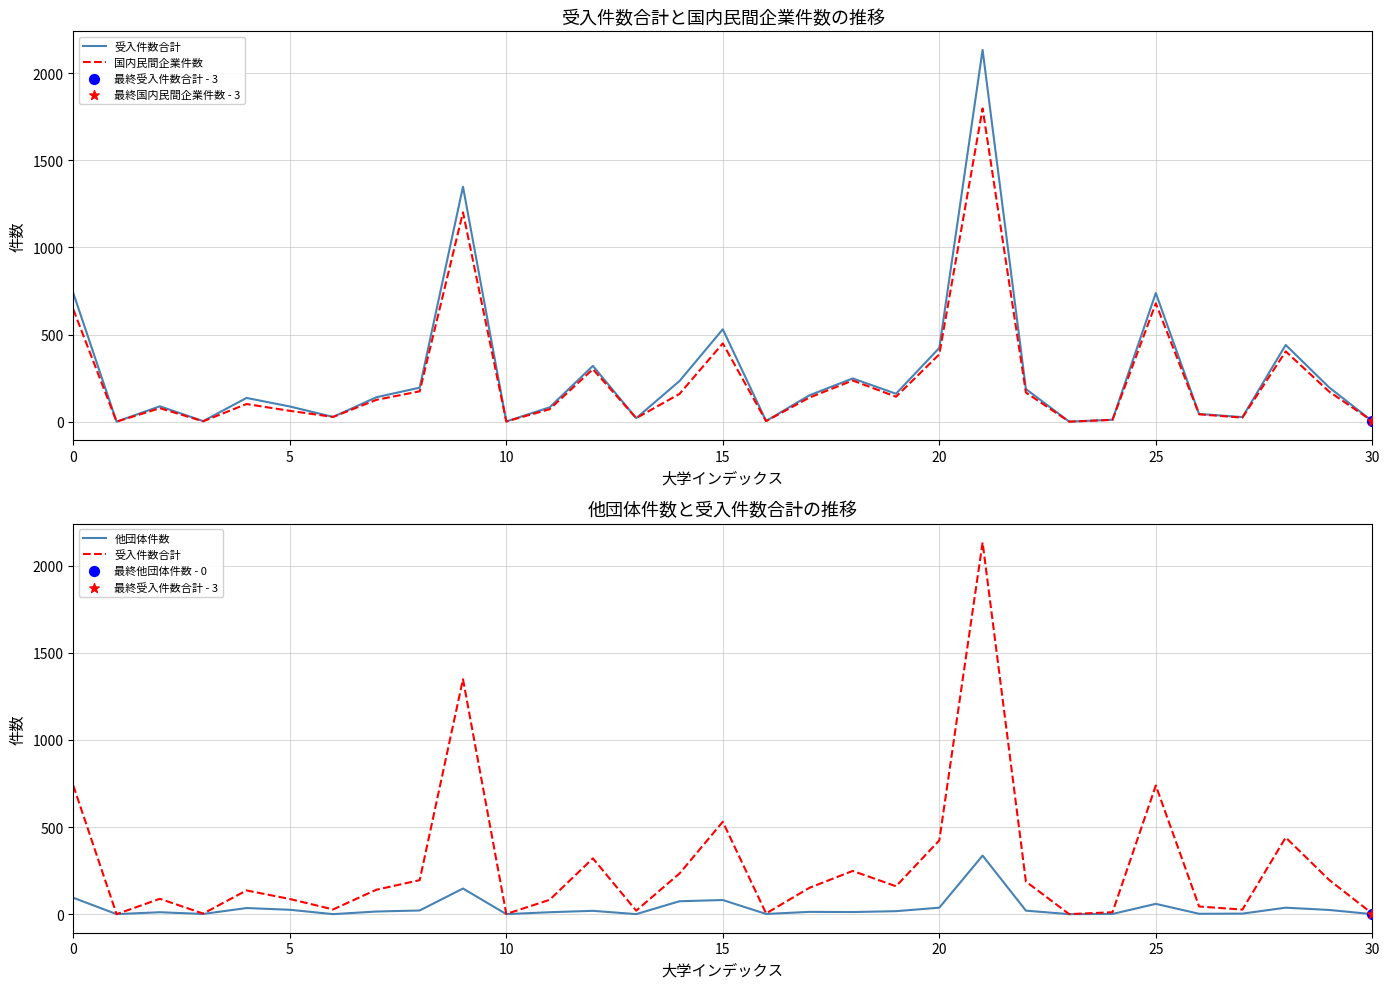

Which series contains the lowest Y value?

受入件数合計